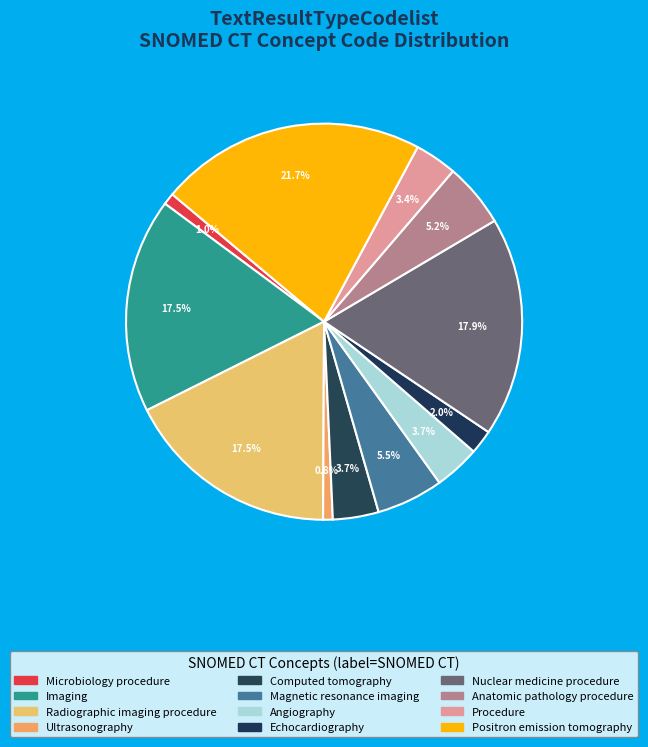

How many segments does this pie chart have?

12